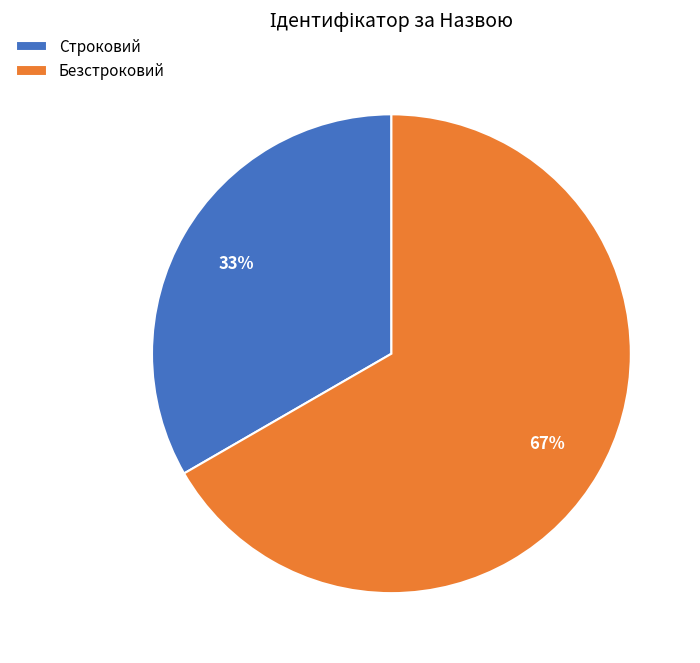

Is the sum of Строковий and Безстроковий greater than half?

Yes